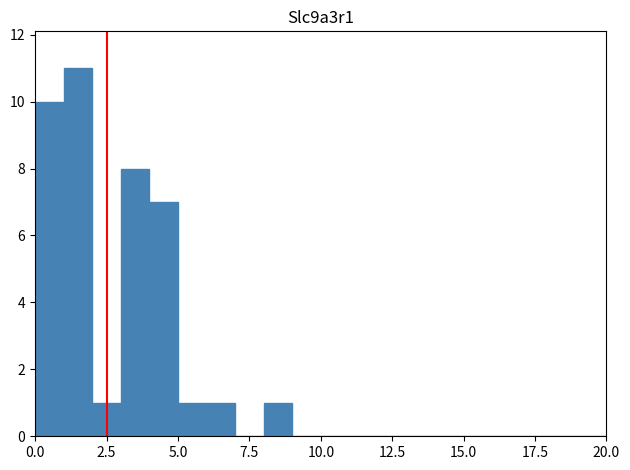

Around what value on the x-axis is the tallest bar? Give the approximate position of its centre, as read against the axis.

1.5